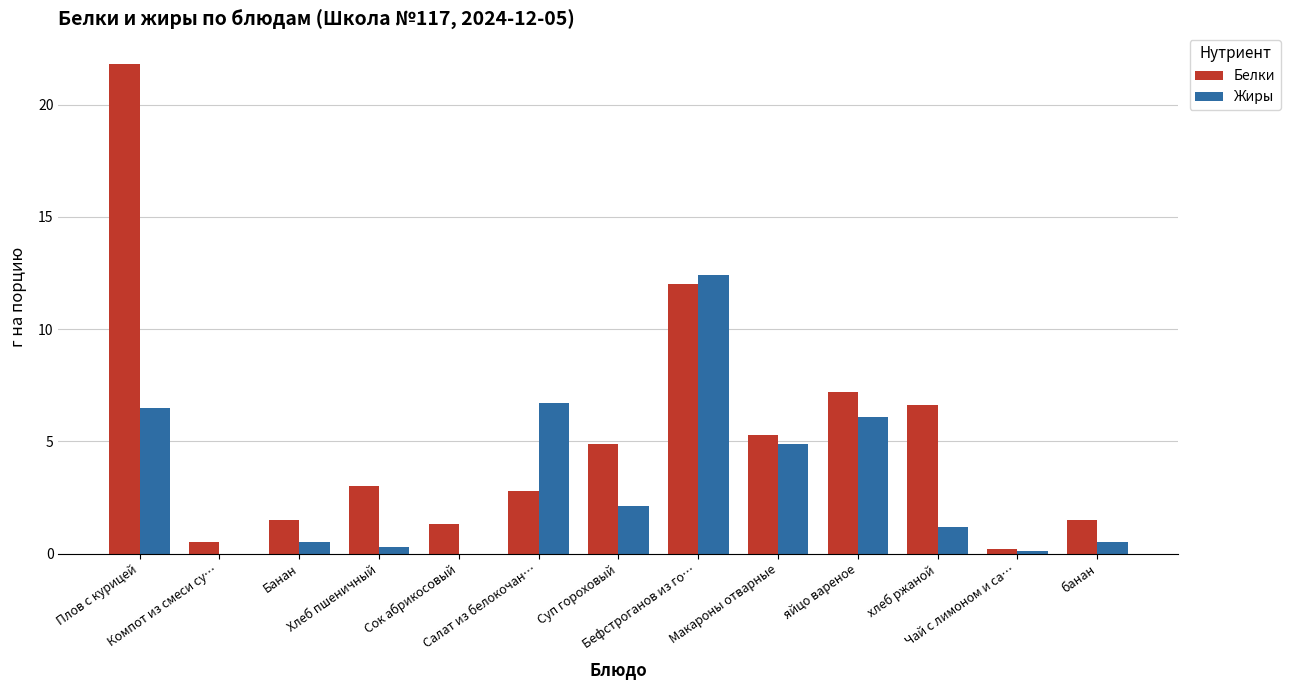

Reading left to right, transcribe all the data shown in this chart.

Белки: Плов с курицей=21.8	Компот из смеси су…=0.5	Банан=1.5	Хлеб пшеничный=3.0	Сок абрикосовый=1.3	Салат из белокочан…=2.8	Суп гороховый=4.9	Бефстроганов из го…=12.0	Макароны отварные=5.3	яйцо вареное=7.2	хлеб ржаной=6.6	Чай с лимоном и са…=0.2	банан=1.5
Жиры: Плов с курицей=6.5	Компот из смеси су…=0.0	Банан=0.5	Хлеб пшеничный=0.3	Сок абрикосовый=0.0	Салат из белокочан…=6.7	Суп гороховый=2.1	Бефстроганов из го…=12.4	Макароны отварные=4.9	яйцо вареное=6.1	хлеб ржаной=1.2	Чай с лимоном и са…=0.1	банан=0.5